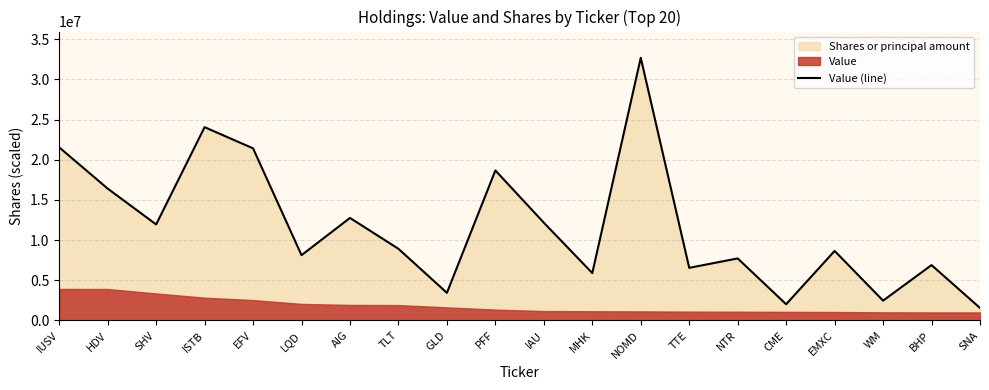

What is the difference between the values at TTE and EMXC?

2104514.8